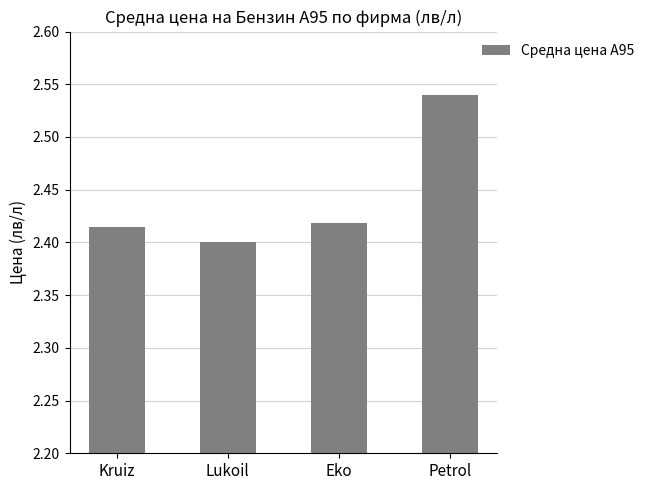

Which category has the lowest value across all series?

Lukoil